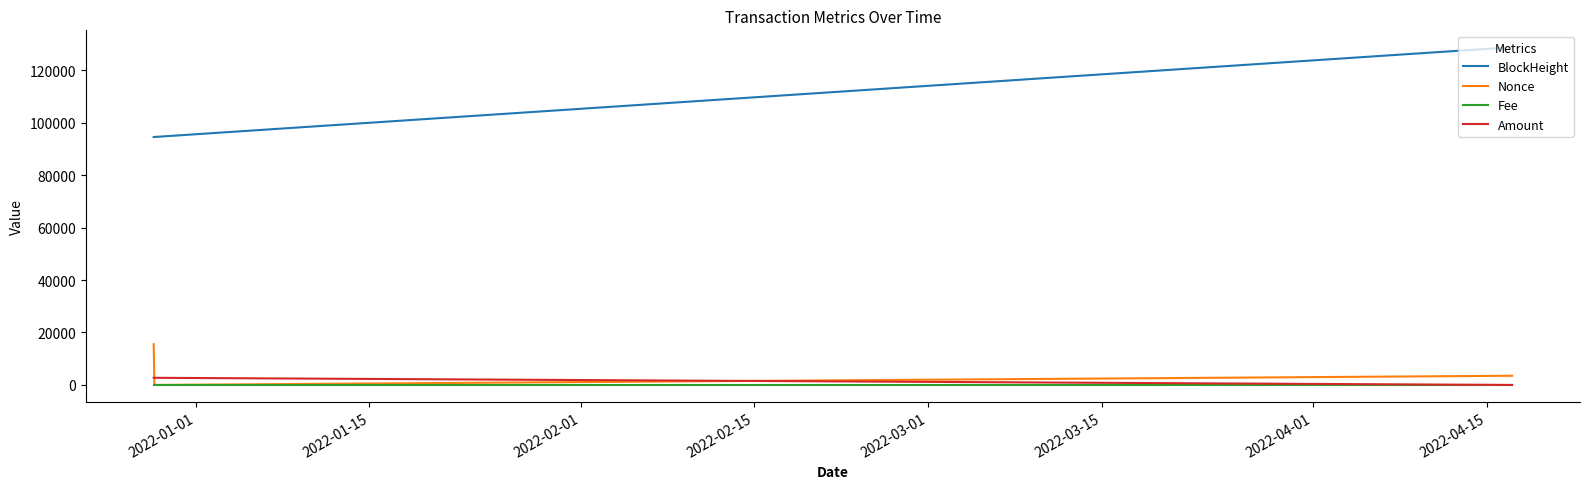

What are all the series names shown in the legend?

BlockHeight, Nonce, Fee, Amount